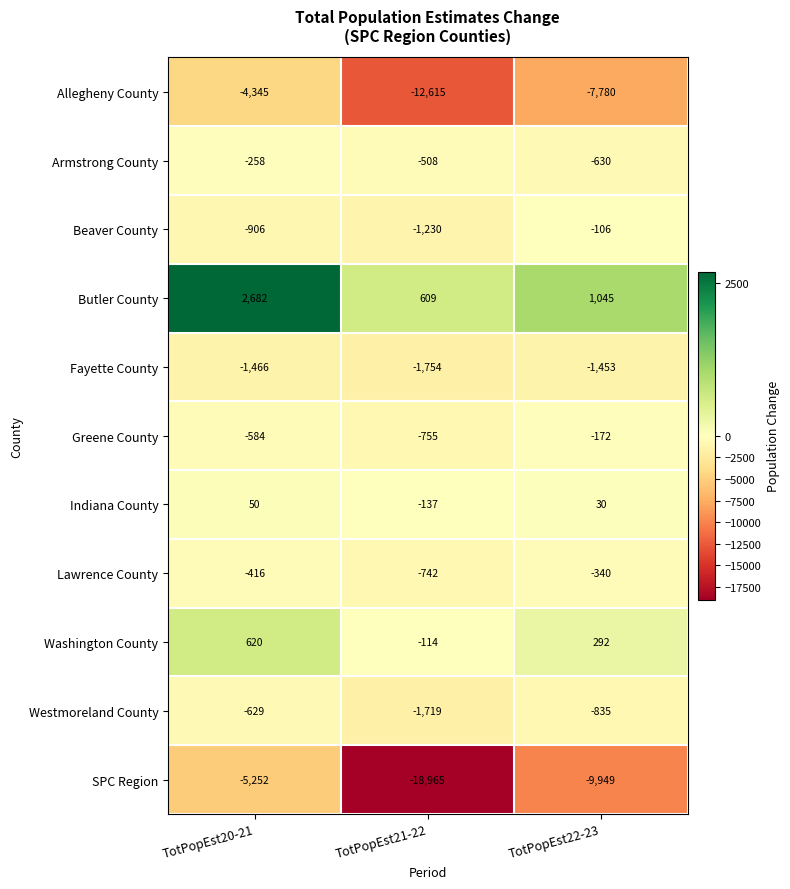

What is the difference between the highest and lowest values at TotPopEst22-23?

10994